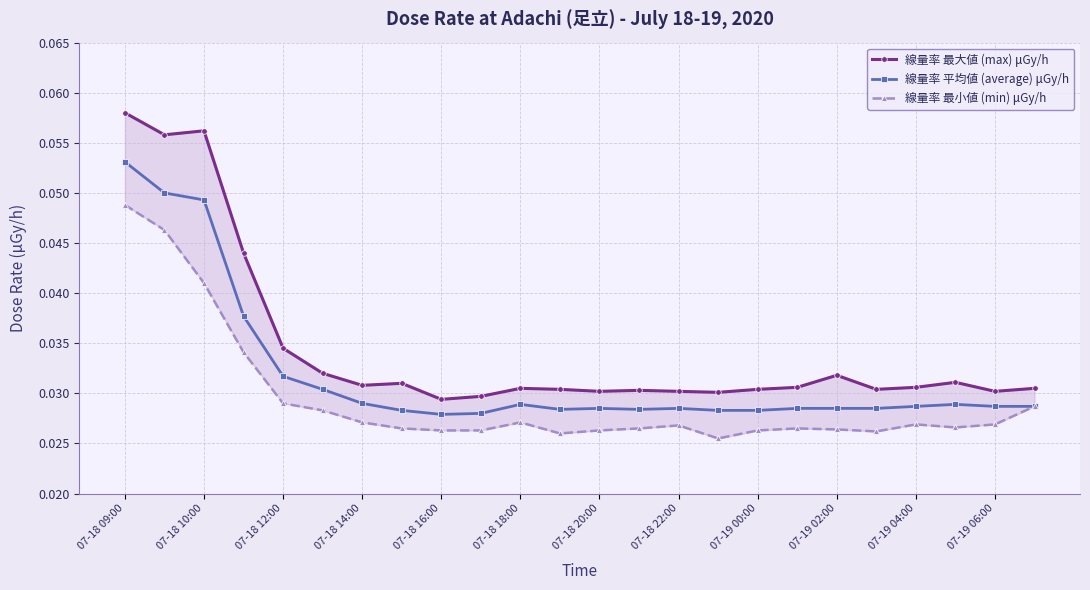

Which series changed the most between 07-18 14:00 and 07-19 04:00?

線量率 平均値 (average) μGy/h